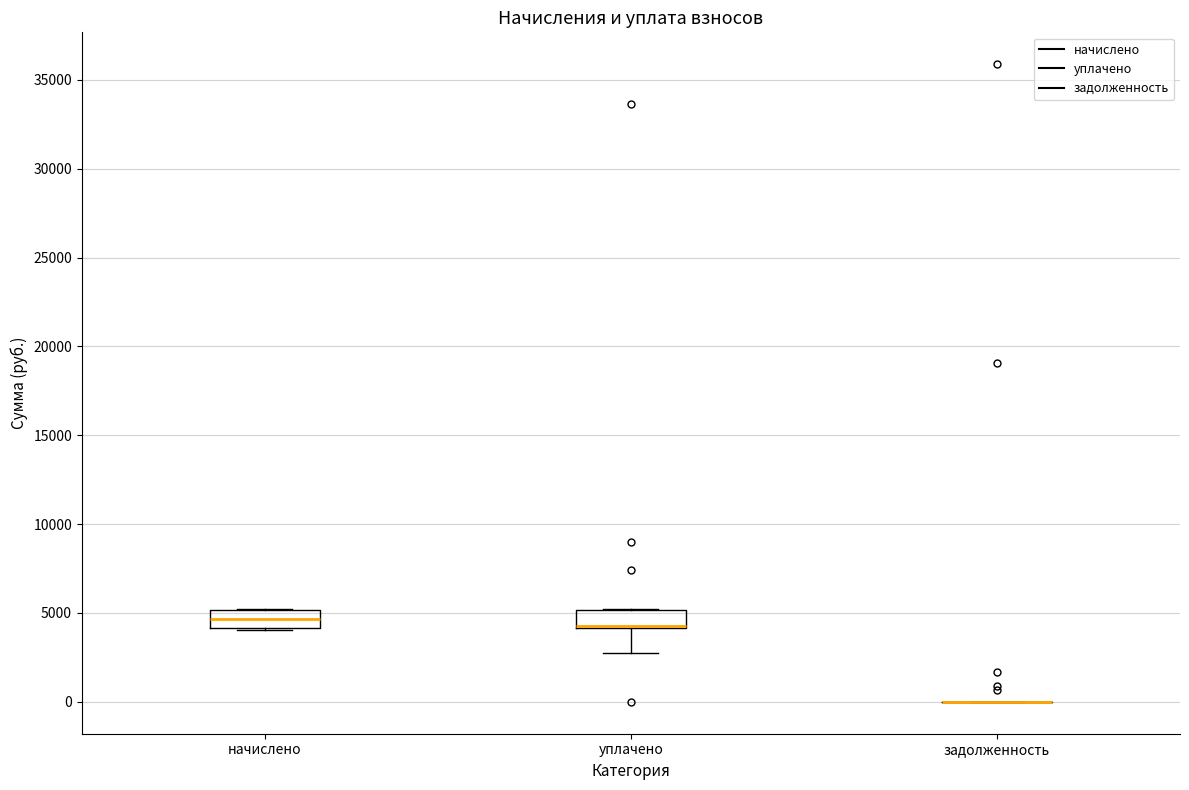

Reading left to right, read every box against the y-axis: the position of its median line, the range the box covers, and the ends of its whiskers. The values are not printed on the chart, so give them approximately, as read against the axis.

начислено: median 4500, box 4000 to 5000, whiskers 4000 to 5000
уплачено: median 4500 (drawn on the box's lower edge), box 4000 to 5000, whiskers 3000 to 5000
задолженность: box collapsed to a line at 0, whiskers 0 to 0